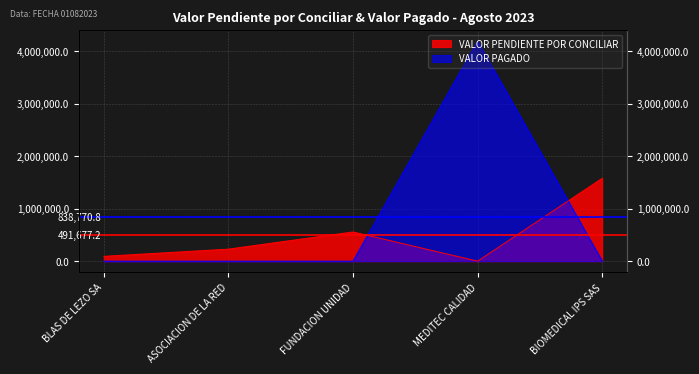

Is the value of VALOR PENDIENTE POR CONCILIAR at BLAS DE LEZO SA greater than the value of VALOR PAGADO at FUNDACION UNIDAD?

Yes